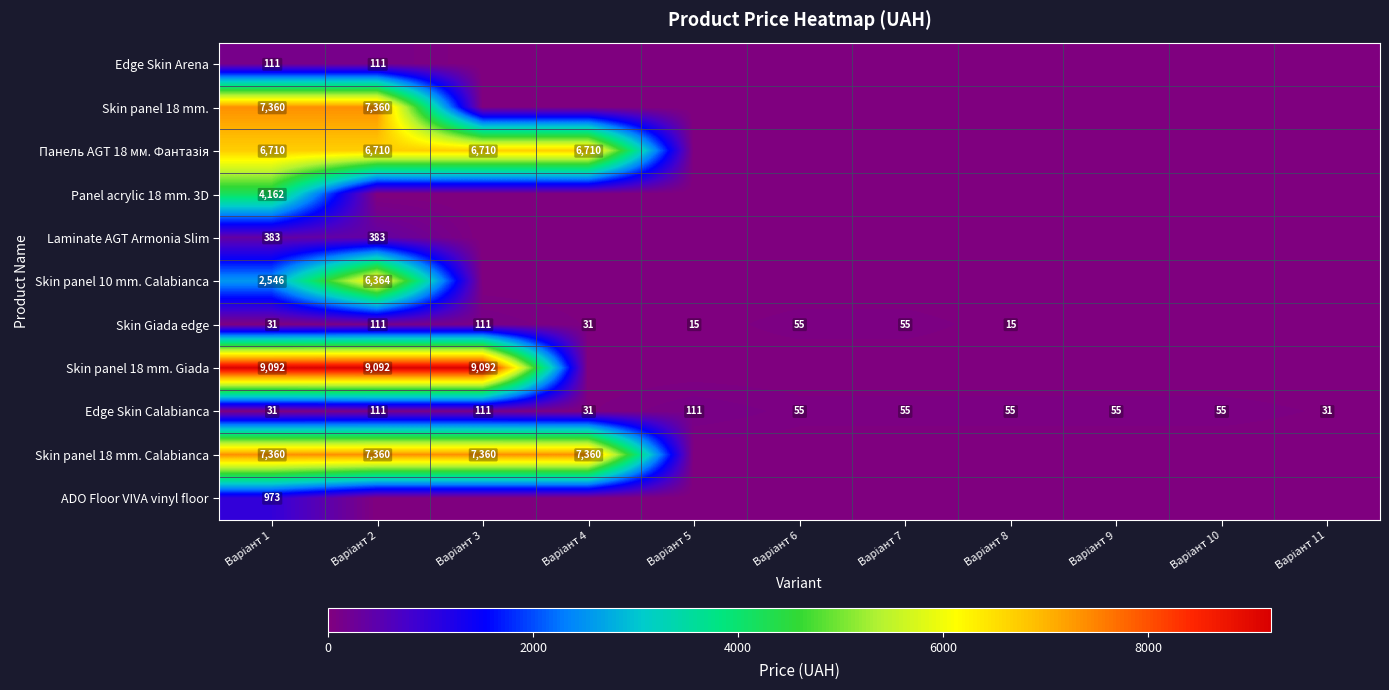

How many distinct data groups are displayed?

11